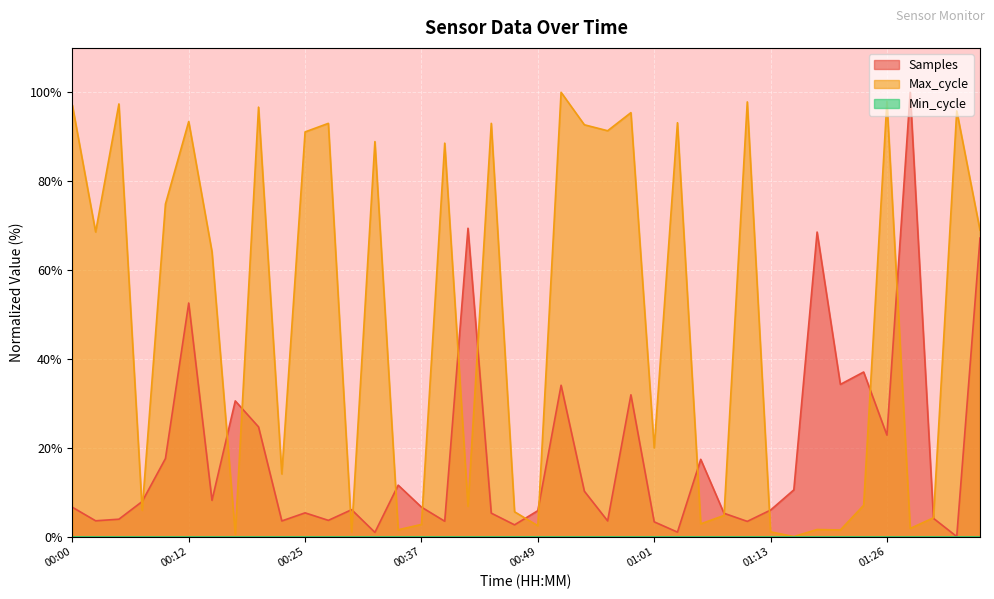

Which has a higher value, 00:42 or 00:44?

00:42